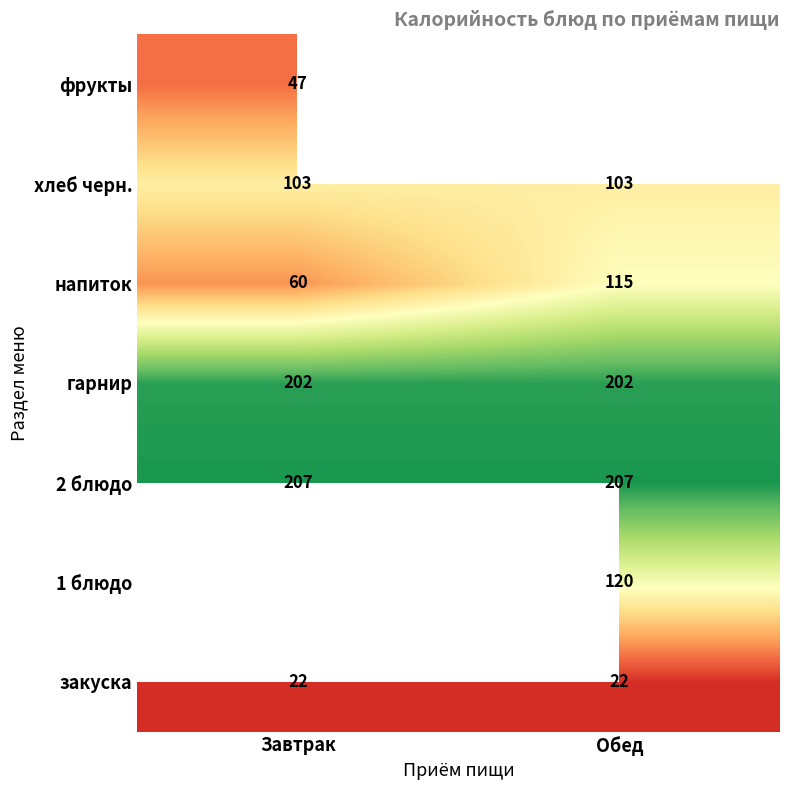

List the labels in order of 2 блюдо value, smallest first.

Завтрак, Обед